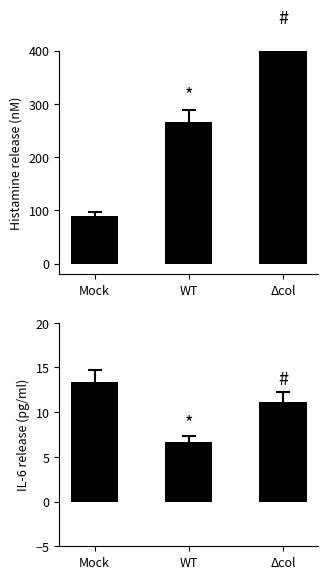

At which label does col_3 first exceed 11?

Mock